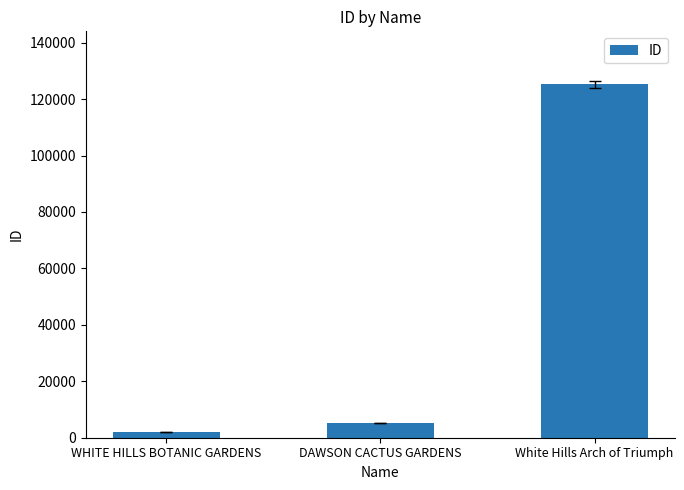

What position from the right is DAWSON CACTUS GARDENS?

2